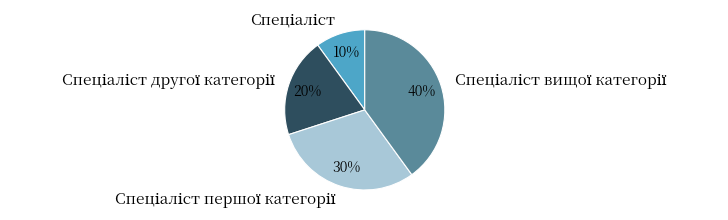

Is there a majority slice in this chart?

No